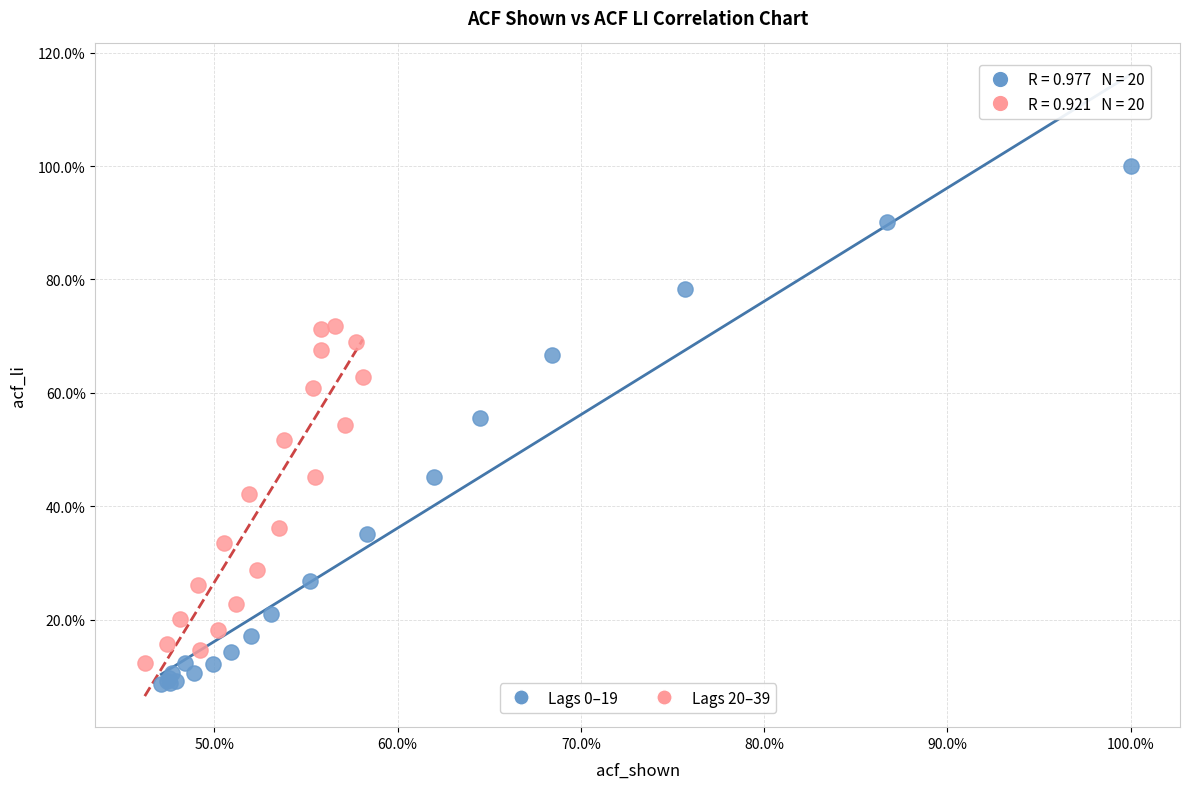

Which series contains the lowest Y value?

Lags 0–19